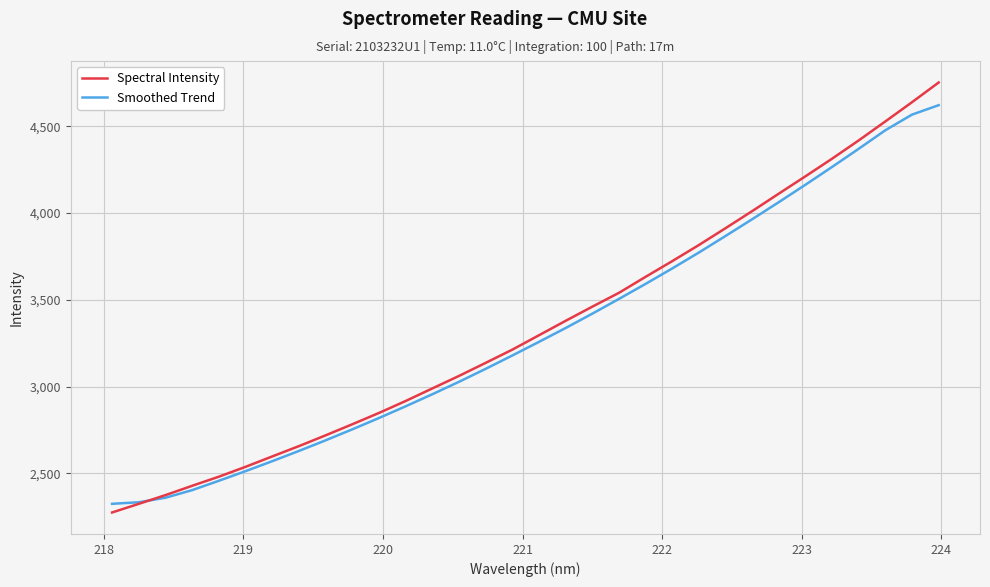

How many categories are shown in the chart?

32